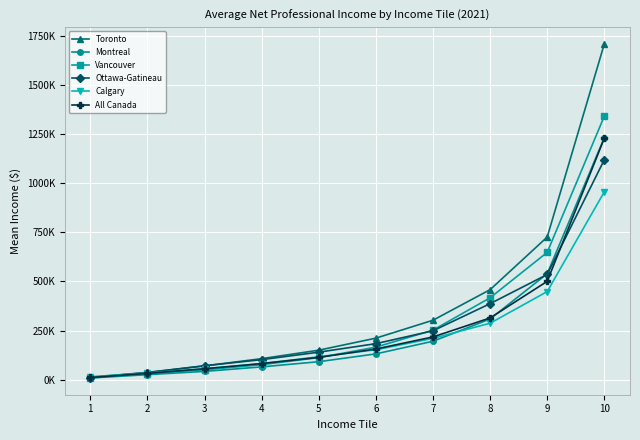

Is this an area chart (filled region under the line)?

No